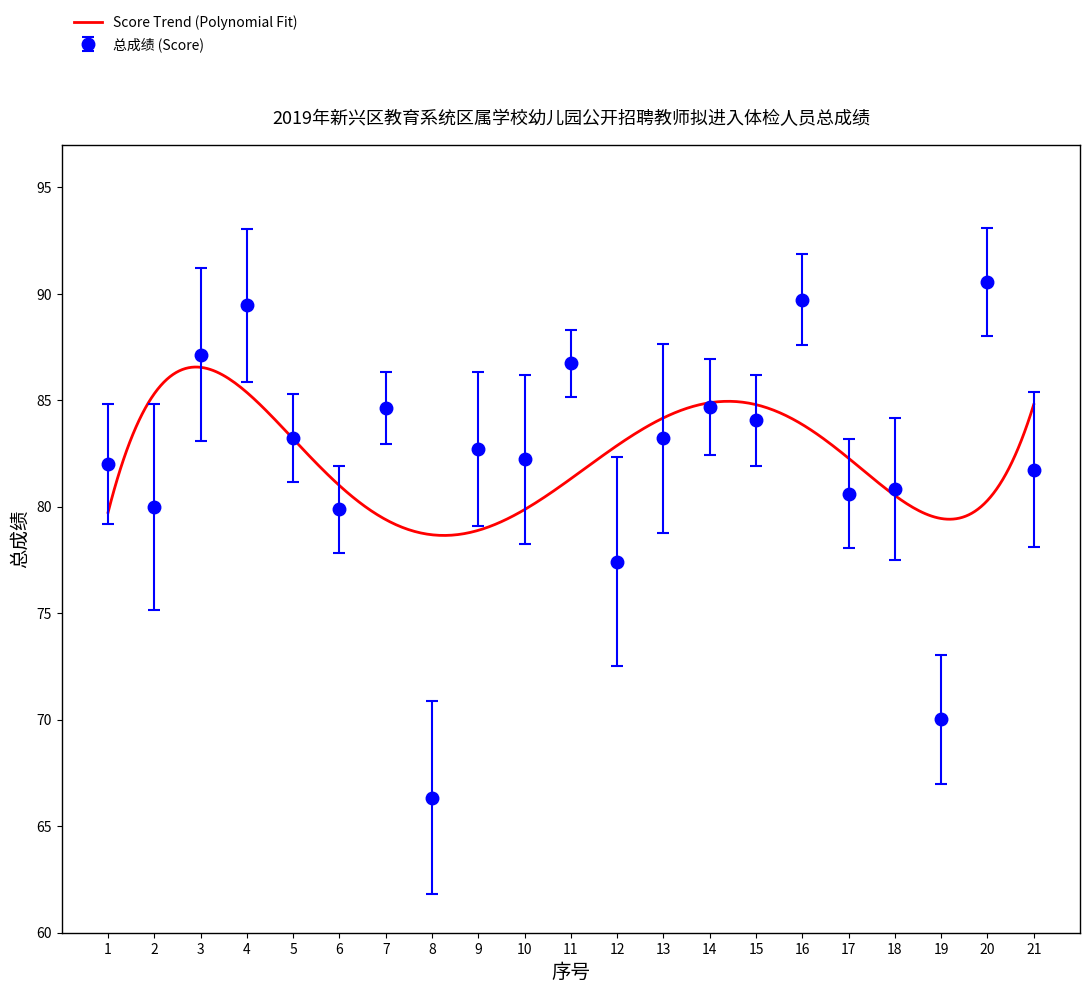

True or false: the data shows 133.9 at 11.

False